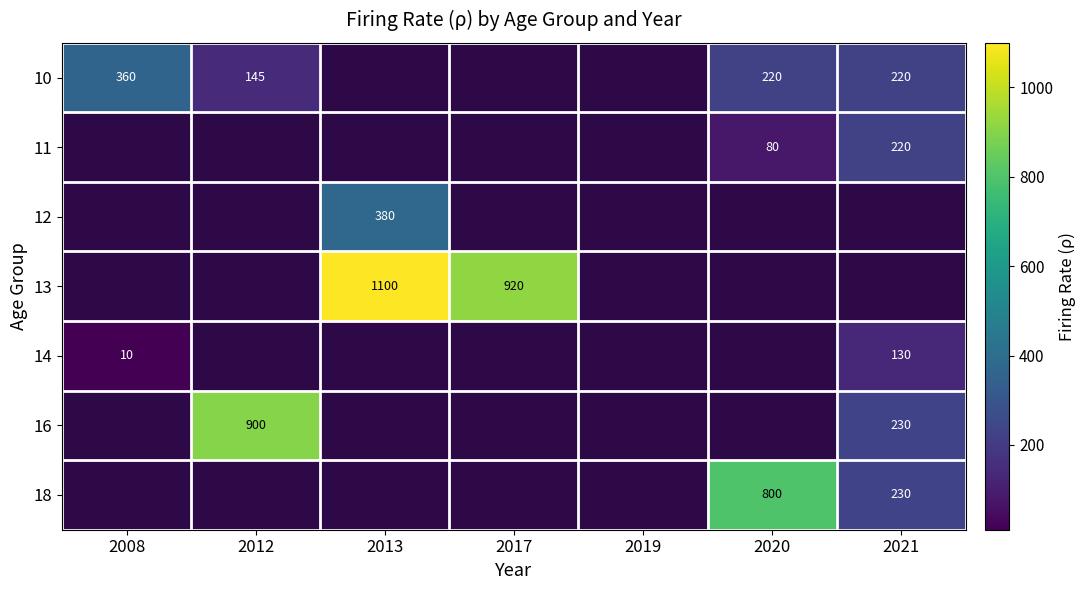

True or false: 10 has a value of 71 at 2020.

False